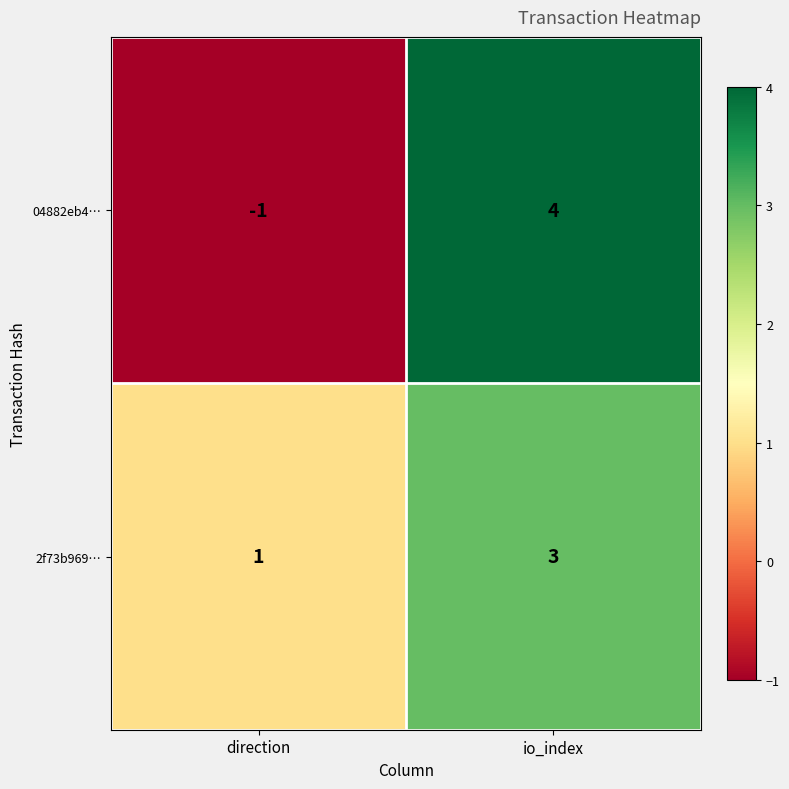

What is the difference between the 04882eb4… values at direction and io_index?

5